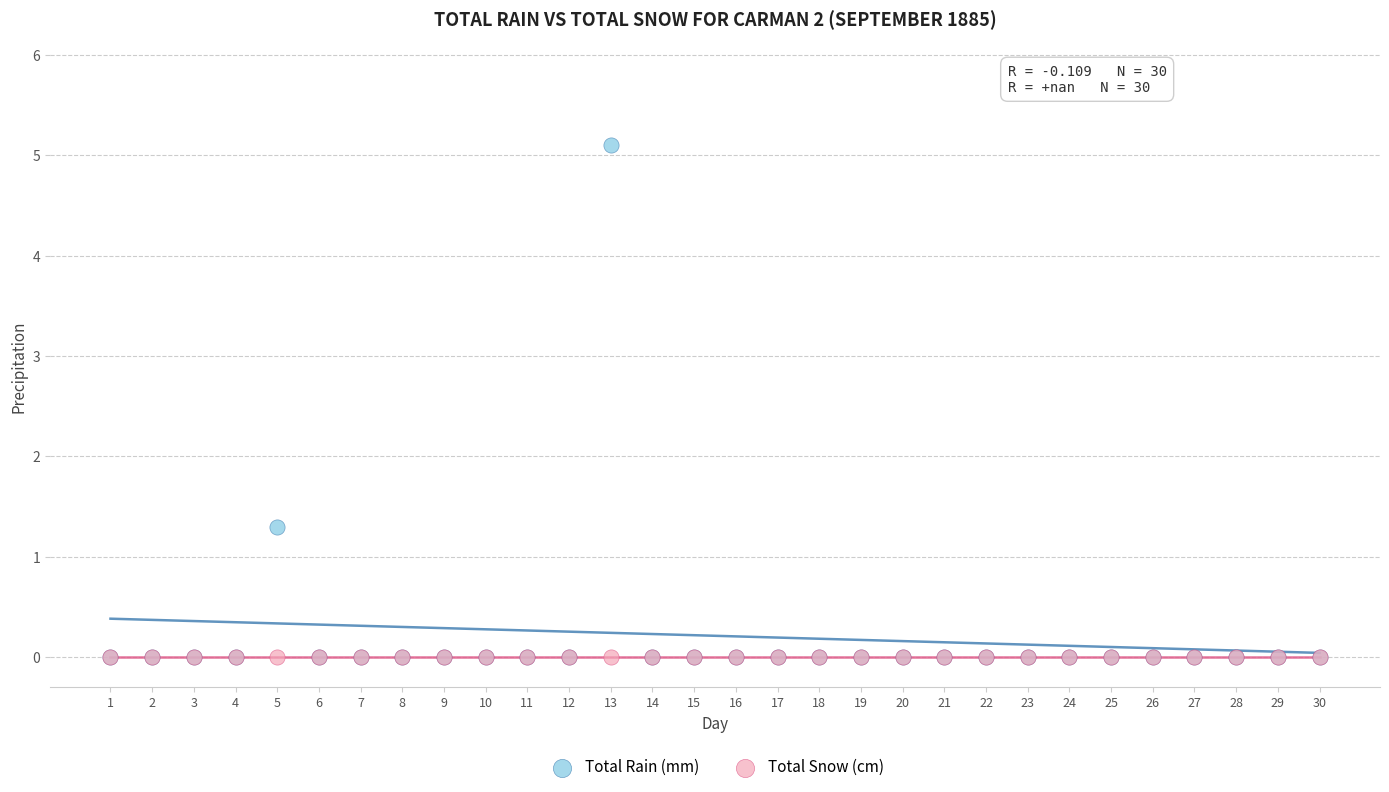

Across all series, what Y value is closest to 2?

1.3